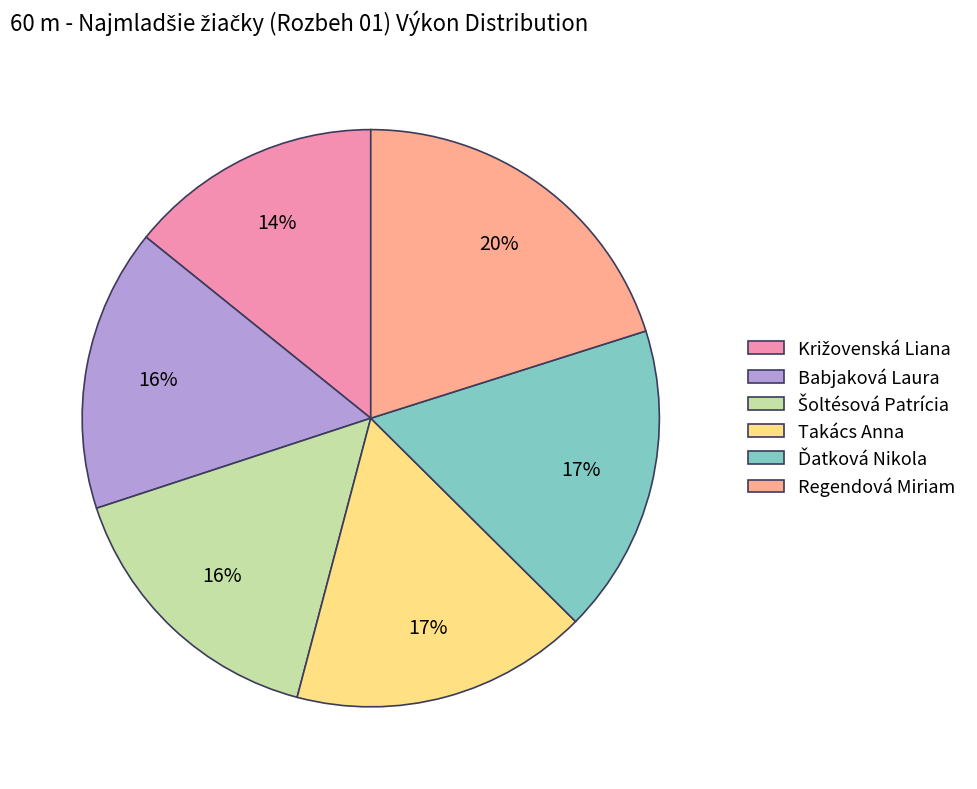

Does any single category account for the majority?

No